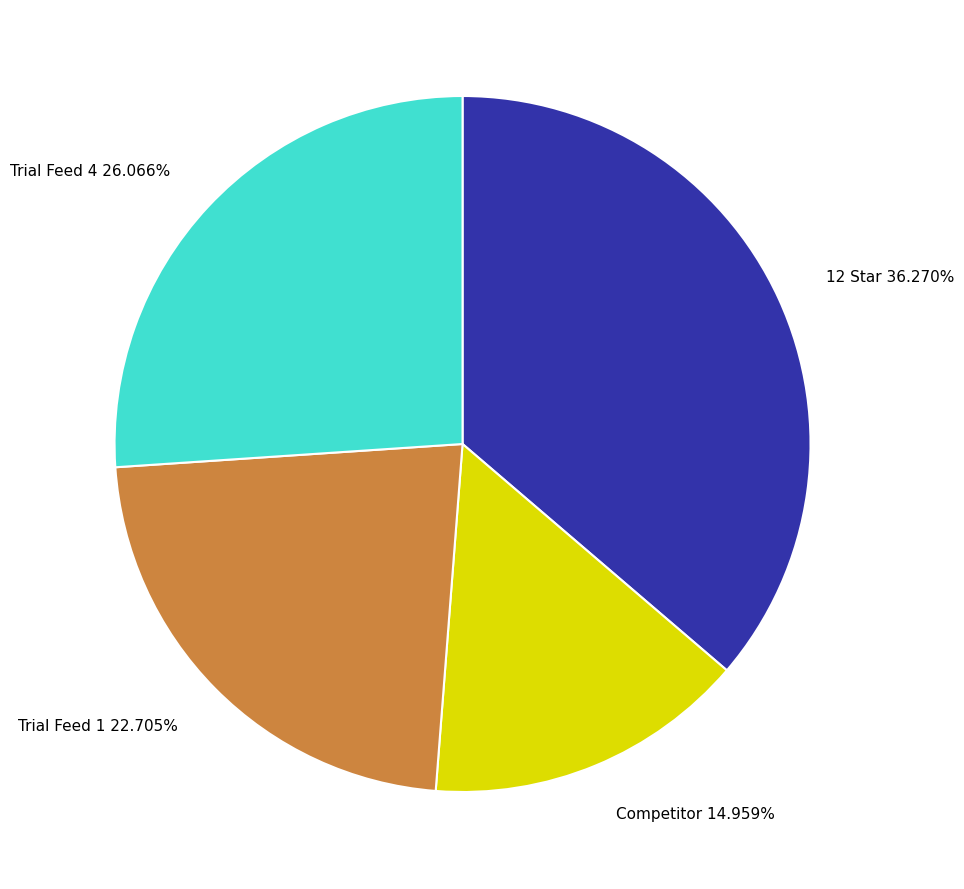

Does any single category account for the majority?

No